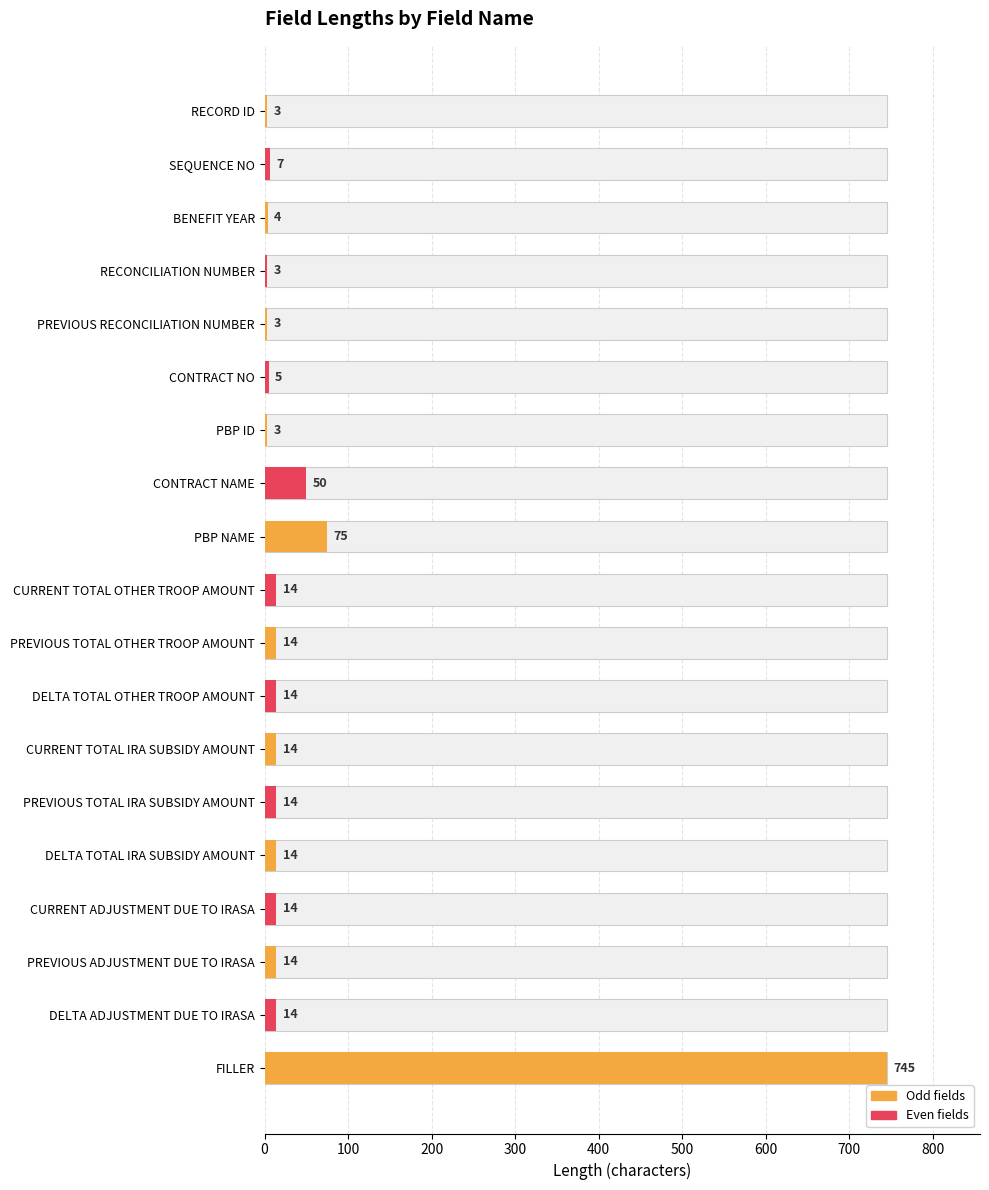

What is the difference between the second highest and minimum values?

72